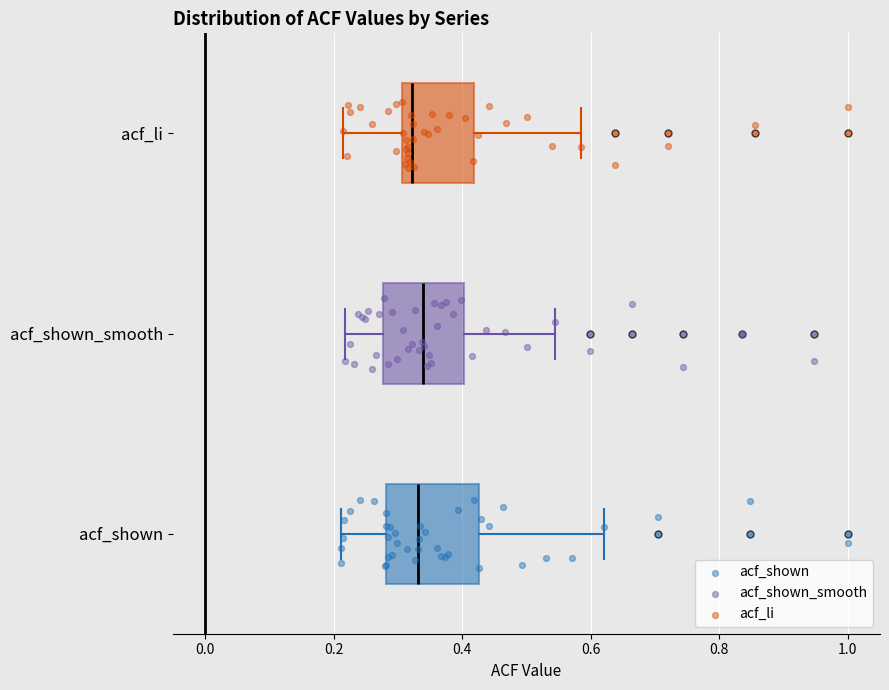

Reading bottom to top, transcribe this box plot: for each box, give where its median line is, the range the box spans, and where its two whiskers end, as read against the x-axis. The values are not printed on the chart, so give them approximately, as read against the axis.

acf_shown: median 0.34, box 0.28 to 0.42, whiskers 0.22 to 0.62
acf_shown_smooth: median 0.34, box 0.28 to 0.40, whiskers 0.22 to 0.54
acf_li: median 0.32, box 0.30 to 0.42, whiskers 0.22 to 0.58